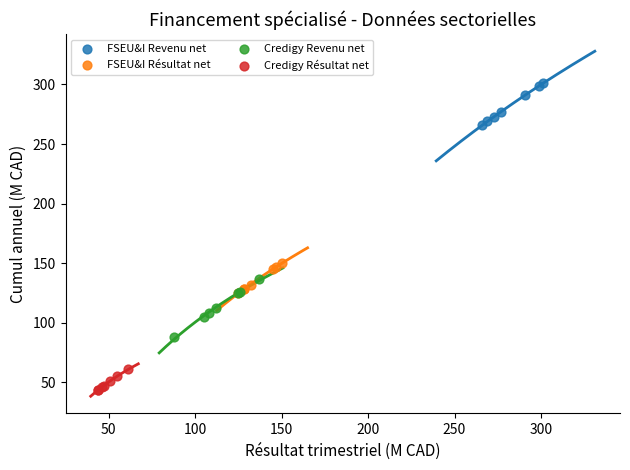

Which series has the largest Y range (max minus min)?

Credigy Revenu net